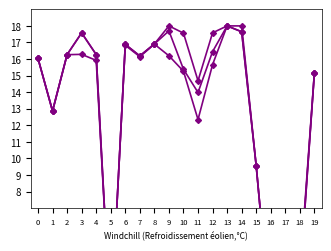

True or false: Porcentaje de obligaciones and Porcentaje de pagos cross at least once.

False